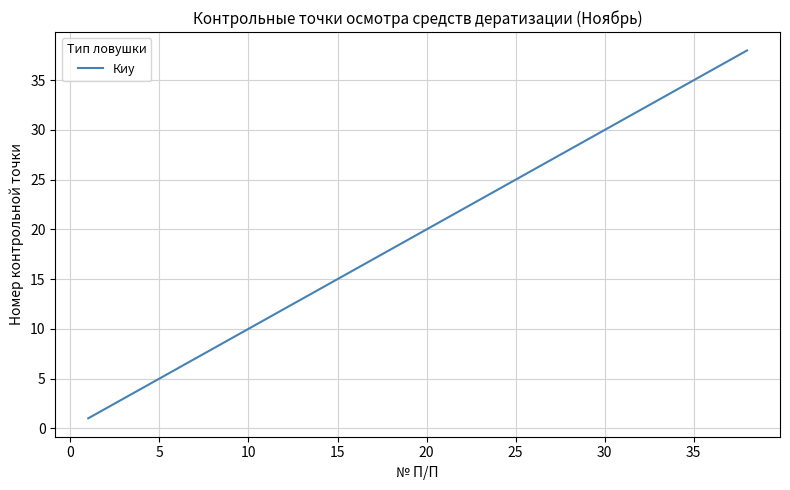

What is the maximum value shown in the chart?

38